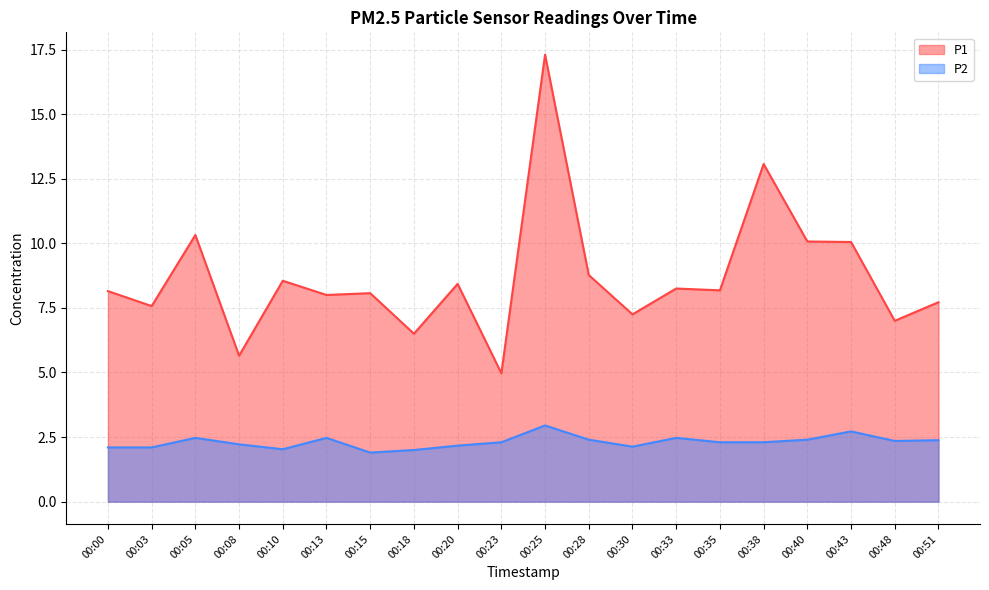

At 00:05, list the series in order from smallest to largest.

P2, P1